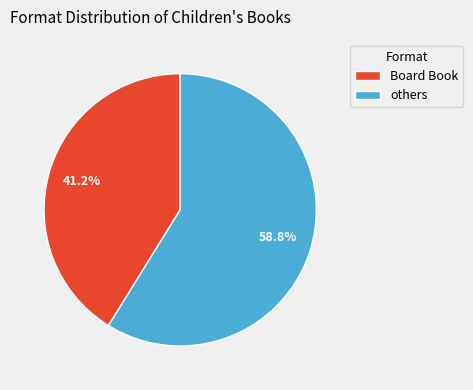

Does any single category account for the majority?

Yes